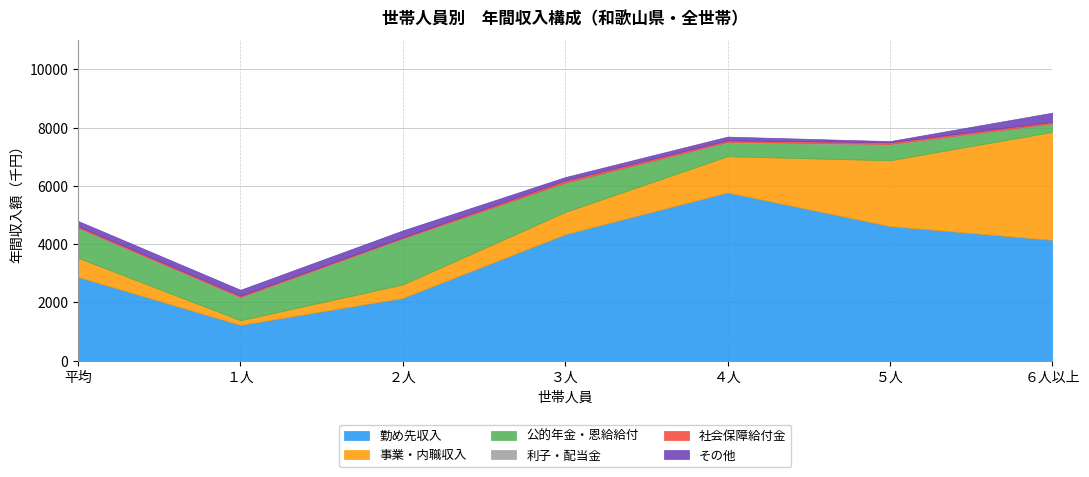

True or false: その他 has more than 1 points higher than both neighbors.

True